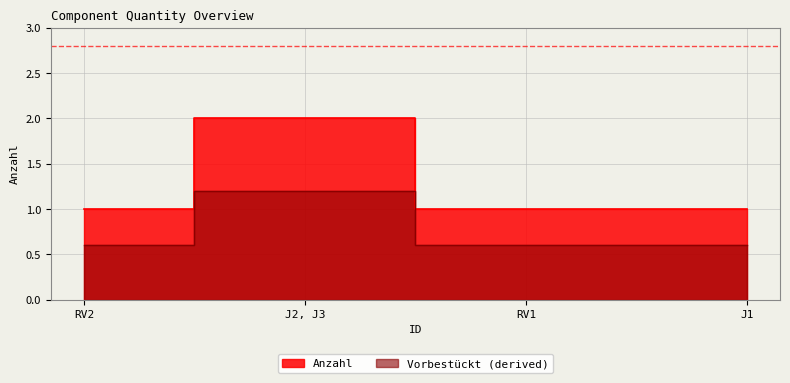

Count the values in the range 1 to 2.

4